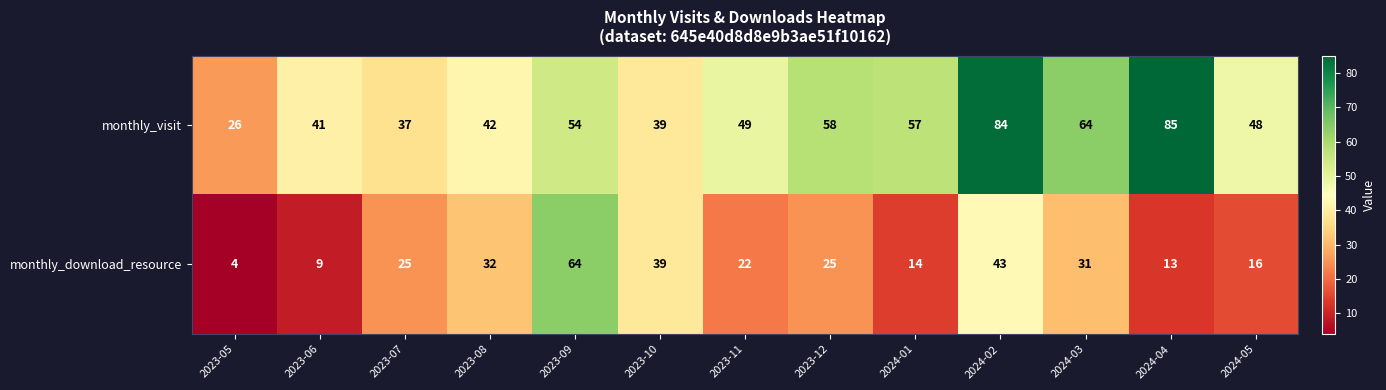

Between 2023-05 and 2023-08, which series saw the biggest shift?

monthly_download_resource